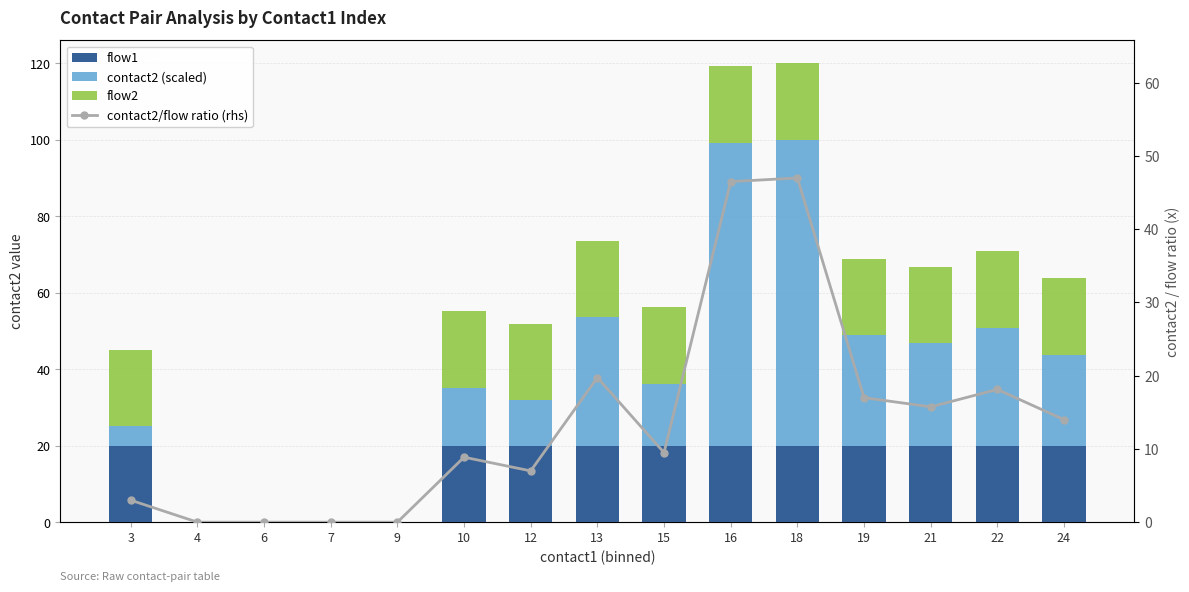

What is the difference between the second highest and second lowest values in the flow2 series?

20.0